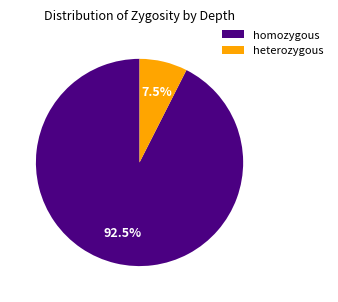

Which category has the biggest portion of the pie?

homozygous